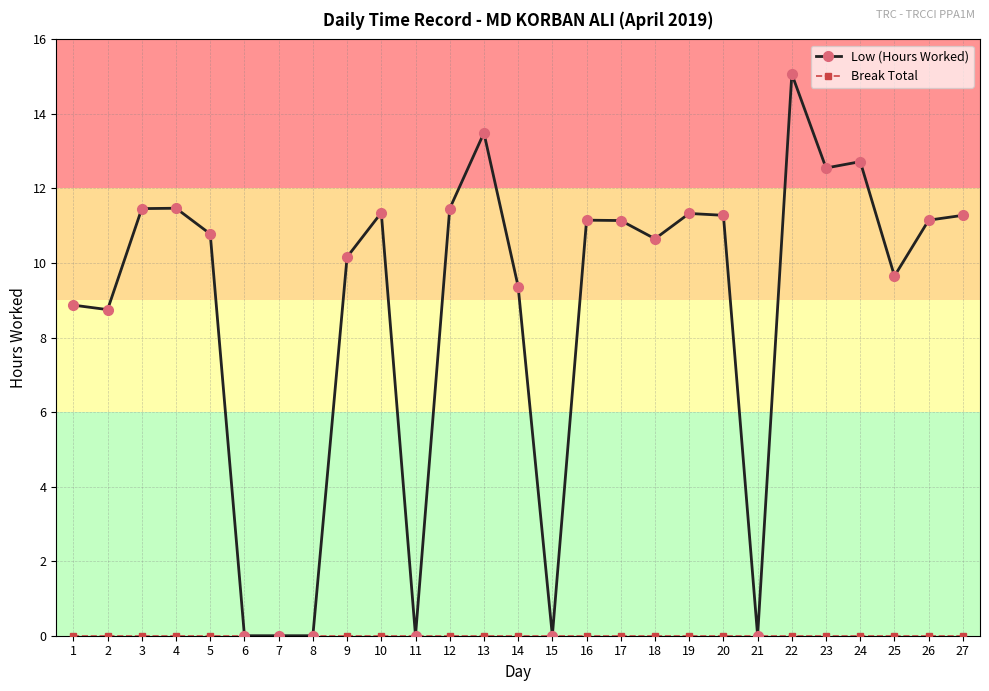

At which category is the sum across all series the highest?

22